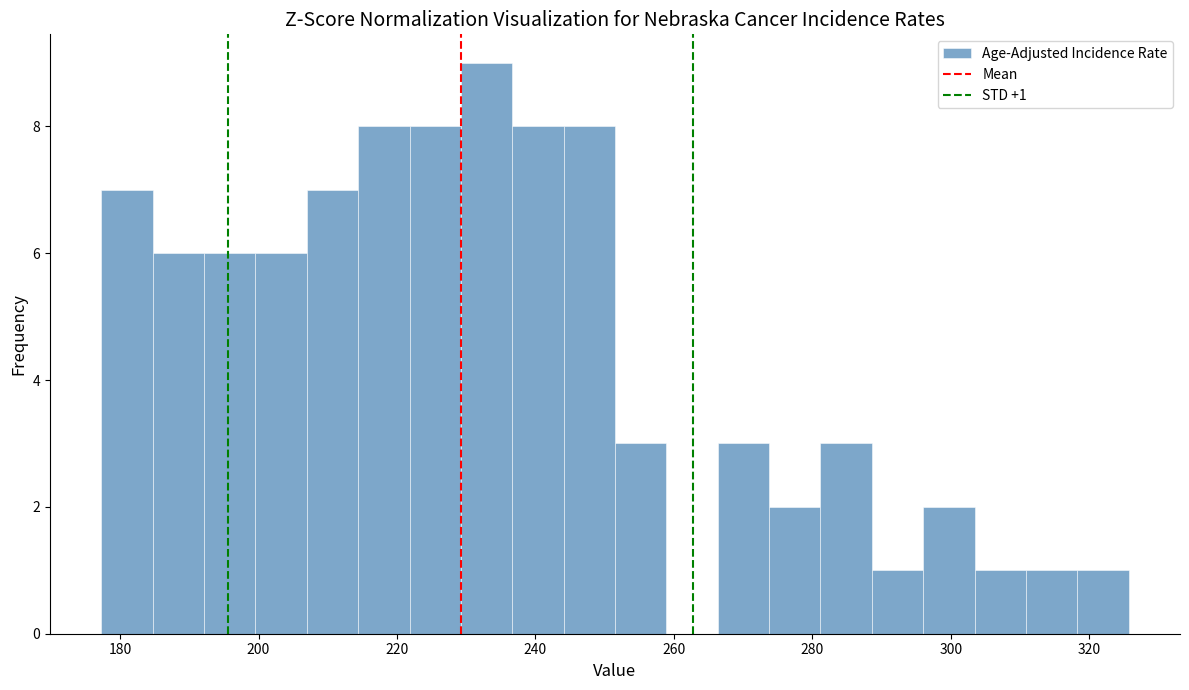

Read against the x-axis, roughly where is the centre of the tallest bar?

232